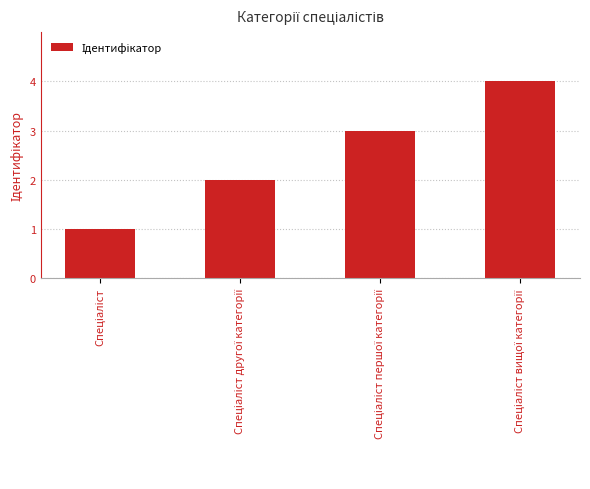

How many values are between 2 and 4?

3